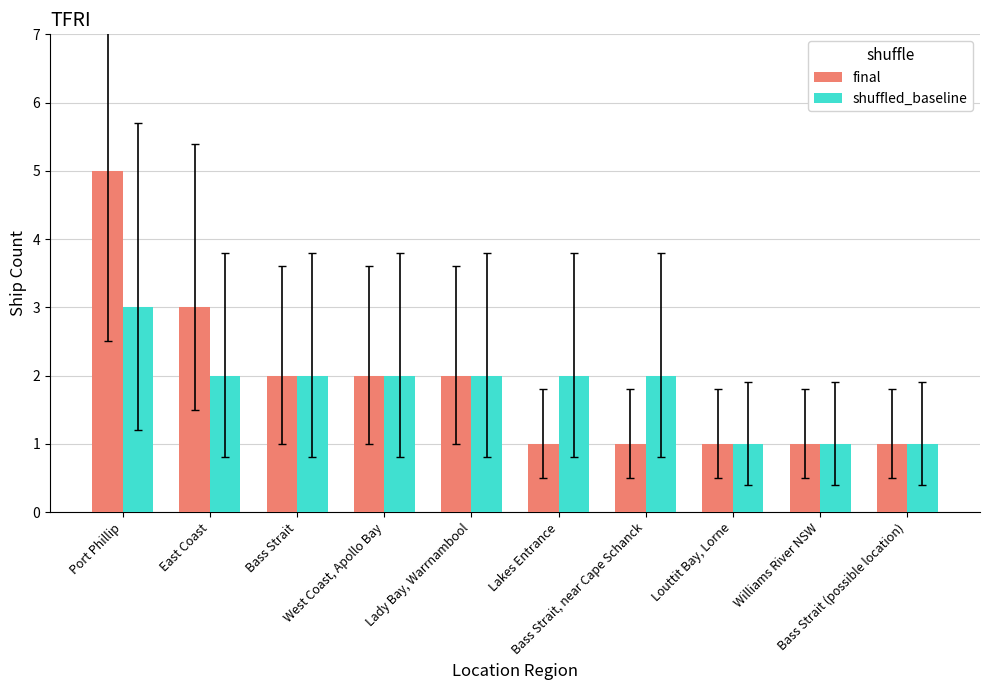

True or false: final has a value of 1 at Williams River NSW.

True